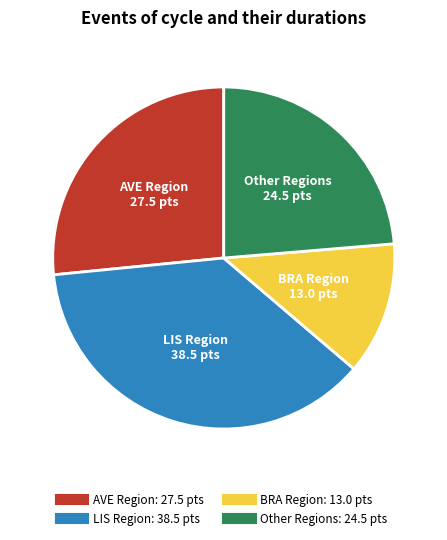

Is there any slice that represents more than half of the pie?

No